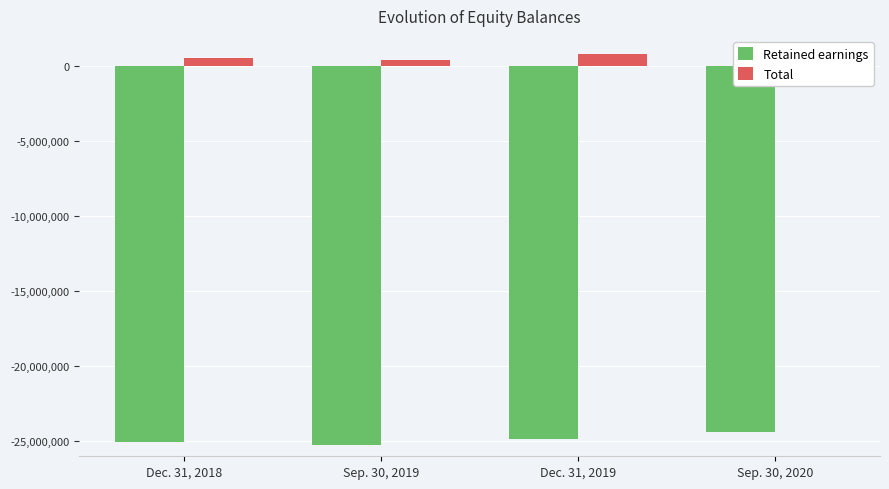

What are all the series names shown in the legend?

Retained earnings, Total